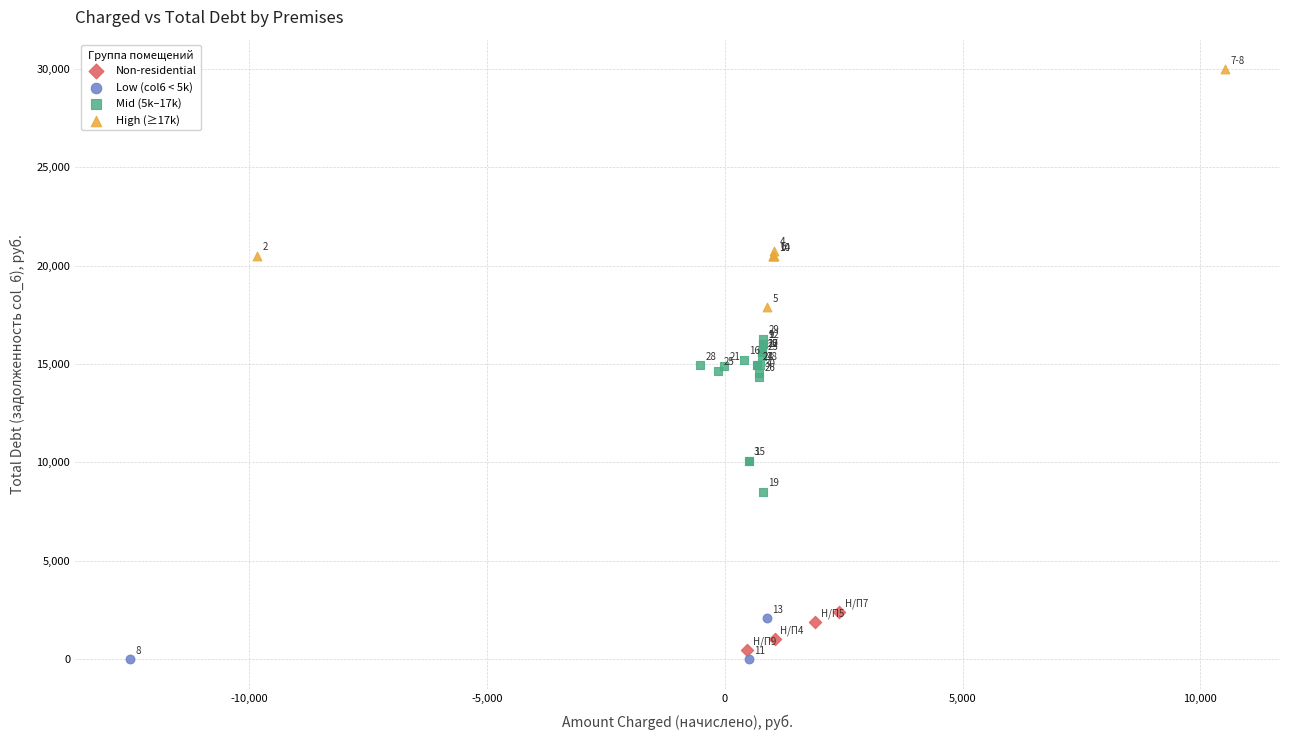

Which series has the largest Y range (max minus min)?

High (≥17k)